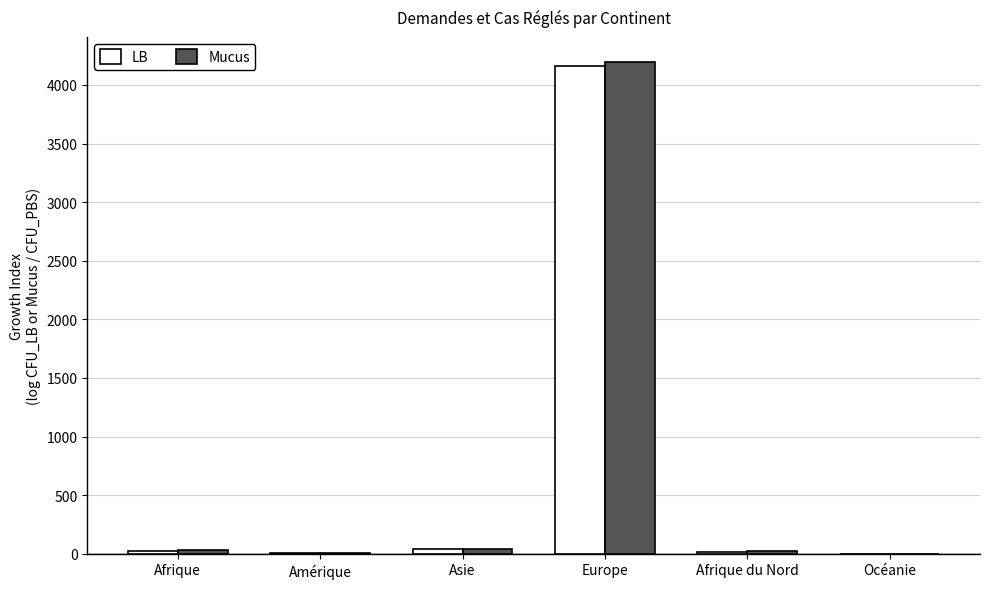

Count the number of categories in the chart.

6